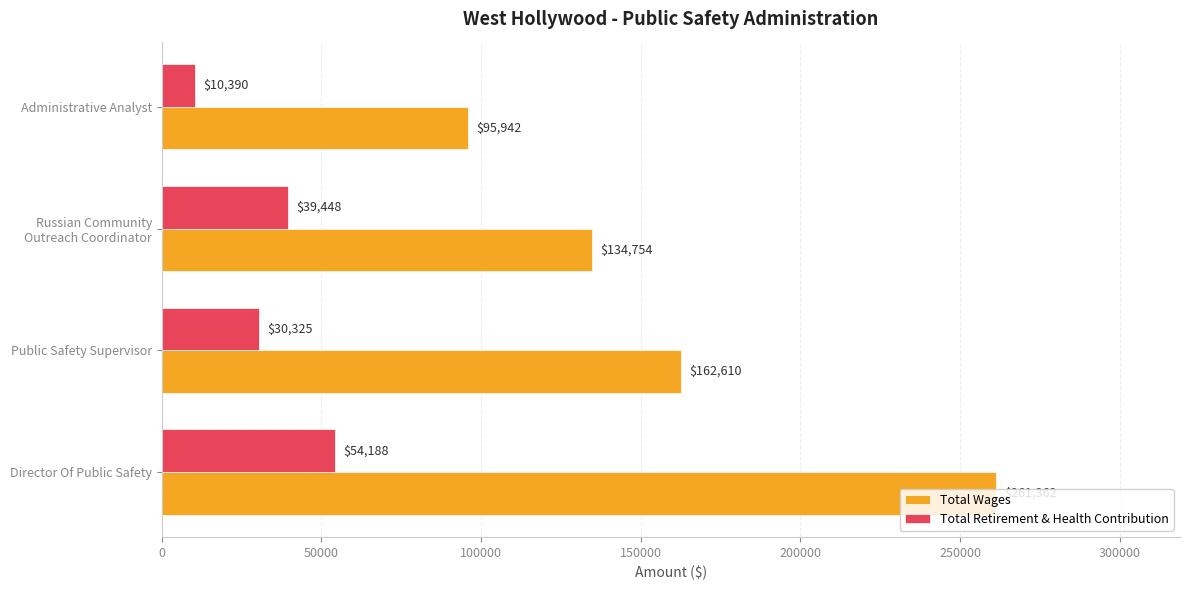

Rank the series by their maximum value, from highest to lowest.

Total Wages, Total Retirement & Health Contribution